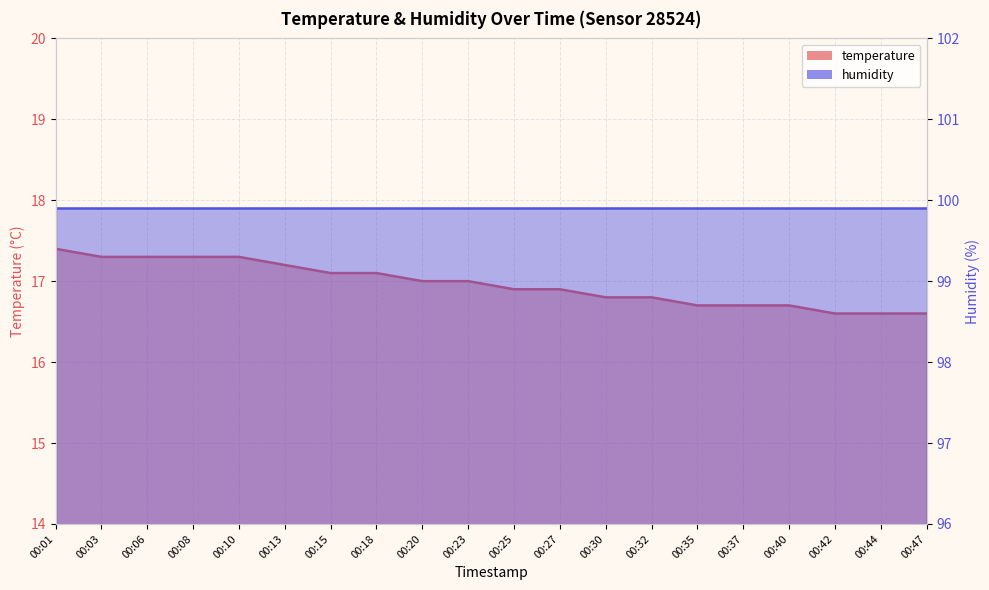

List the labels in order of value, smallest first.

00:42, 00:44, 00:47, 00:35, 00:37, 00:40, 00:30, 00:32, 00:25, 00:27, 00:20, 00:23, 00:15, 00:18, 00:13, 00:03, 00:06, 00:08, 00:10, 00:01